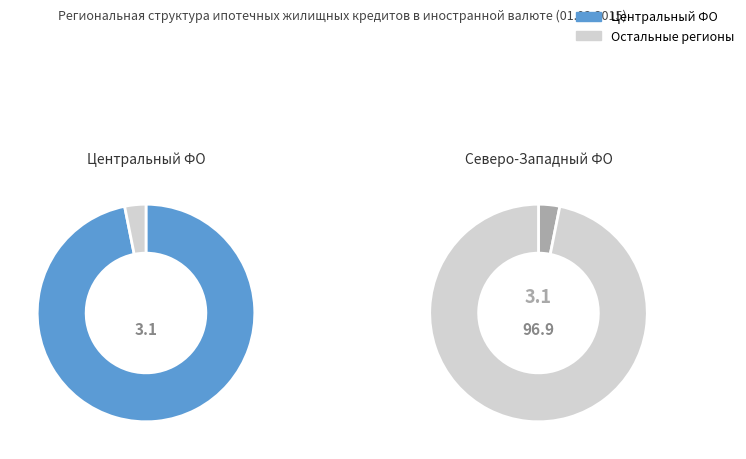

Is there a majority slice in this chart?

Yes